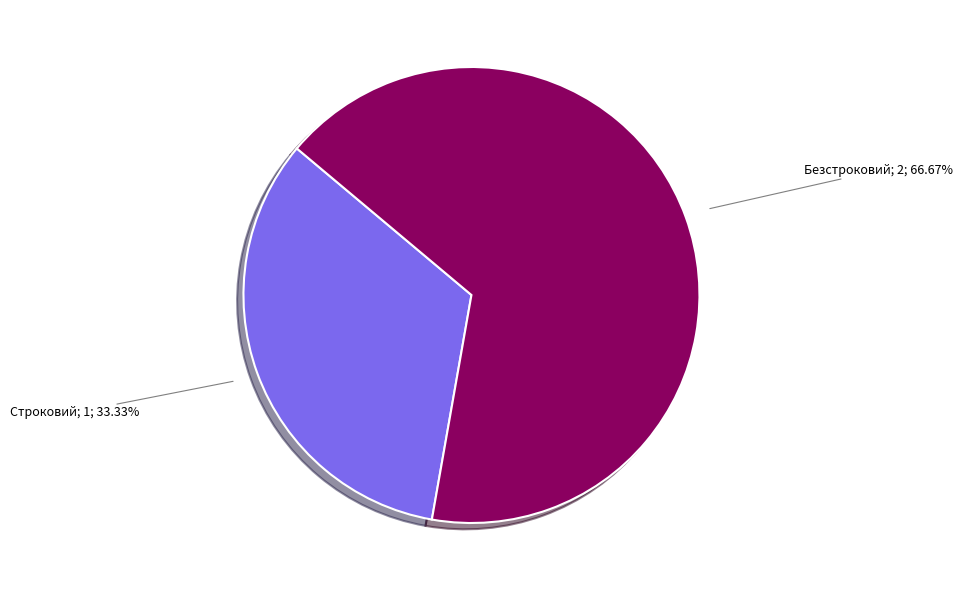

Is there any slice that represents more than half of the pie?

Yes